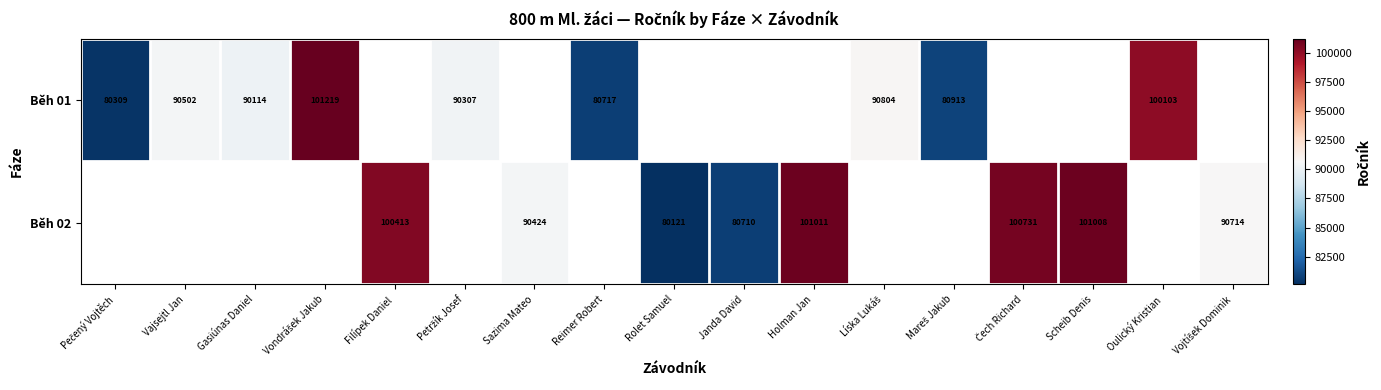

The value of Běh 01 at Reimer Robert is 28428. True or false?

False